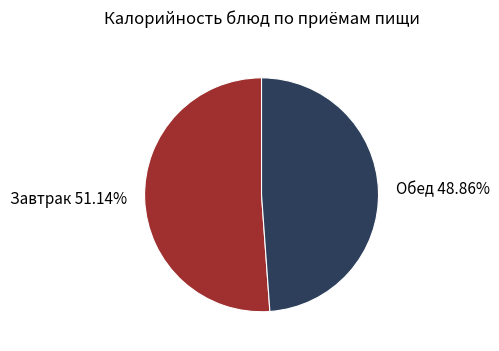

How many slices are in this pie chart?

2